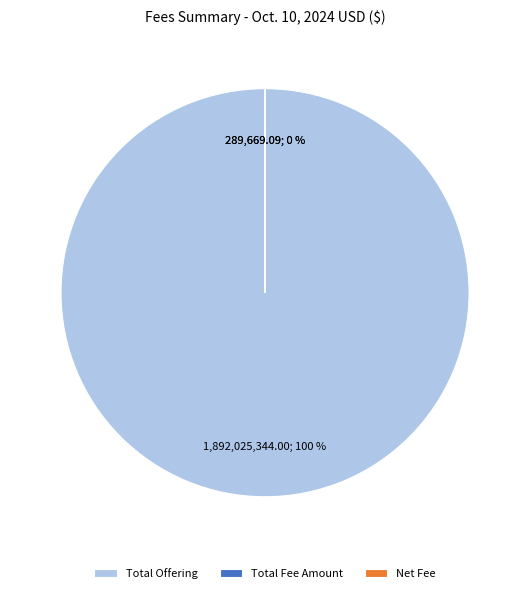

Which slice represents more than half of the pie?

Total Offering